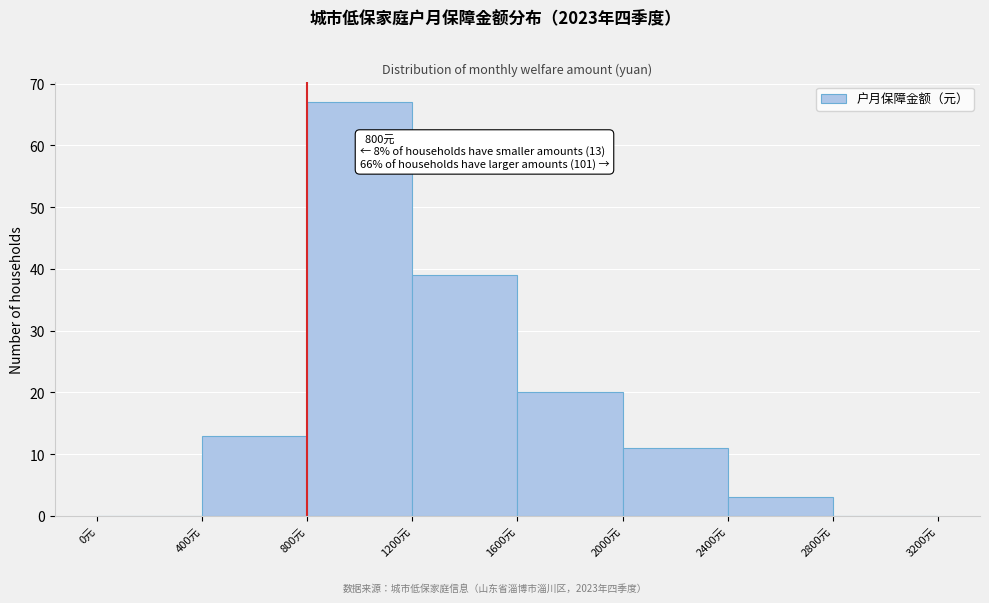

Over which range of the x-axis is the bar tallest?

800 to 1200